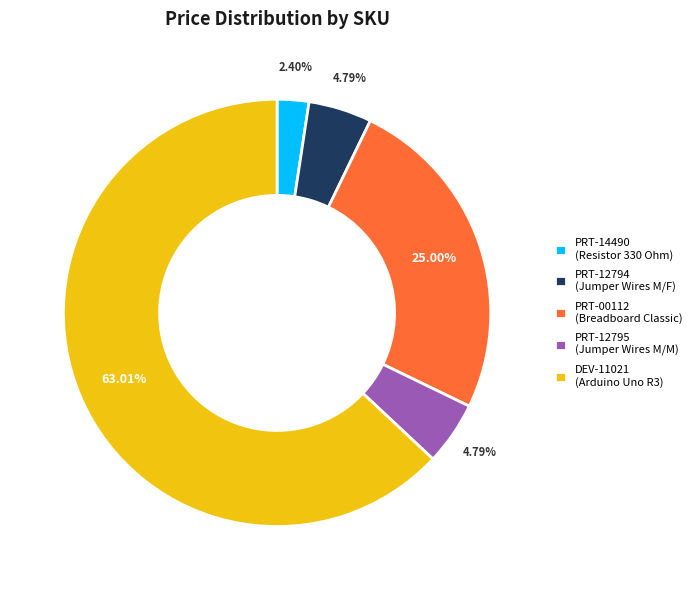

Count the number of slices in the pie.

5